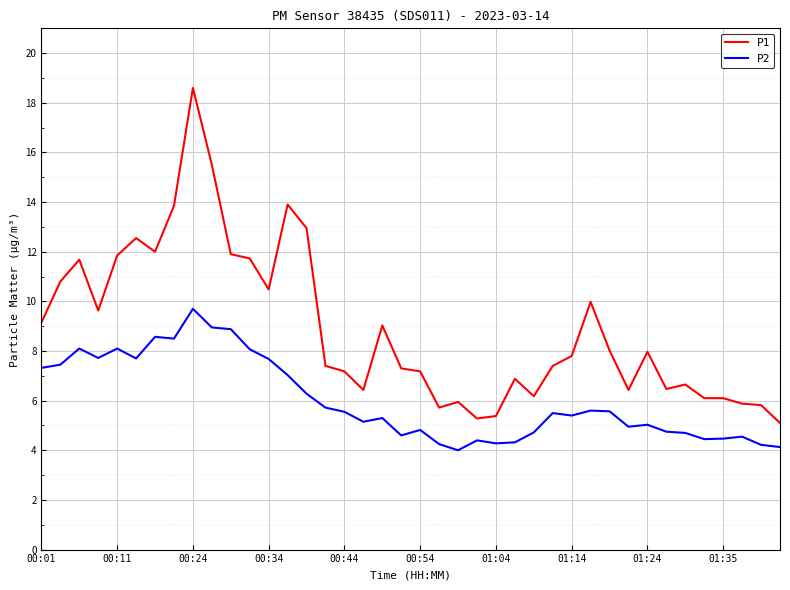

True or false: P2 and P1 intersect in this chart.

False